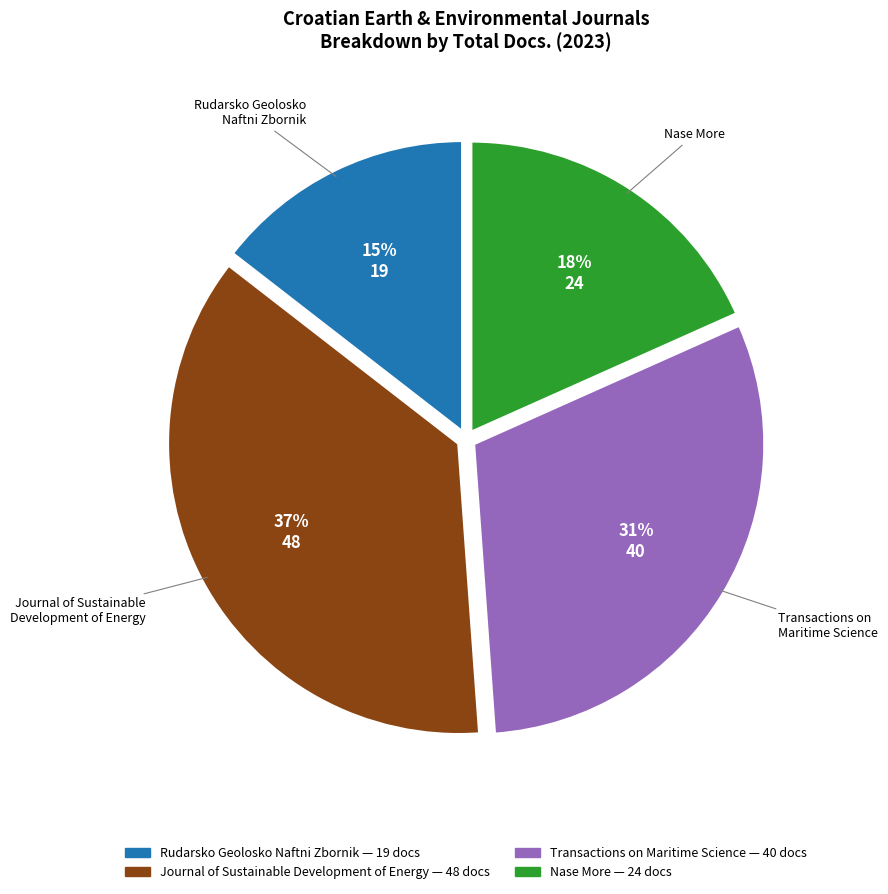

The Nase More slice represents 18% of the pie. True or false?

True